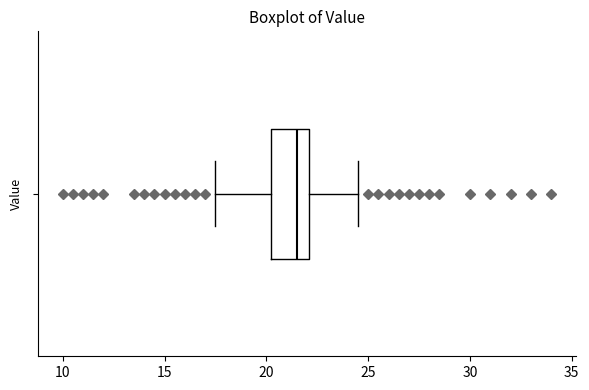

Where does the median line of the box sit on the x-axis? The values are not printed on the chart, so give them approximately, as read against the axis.

21.5